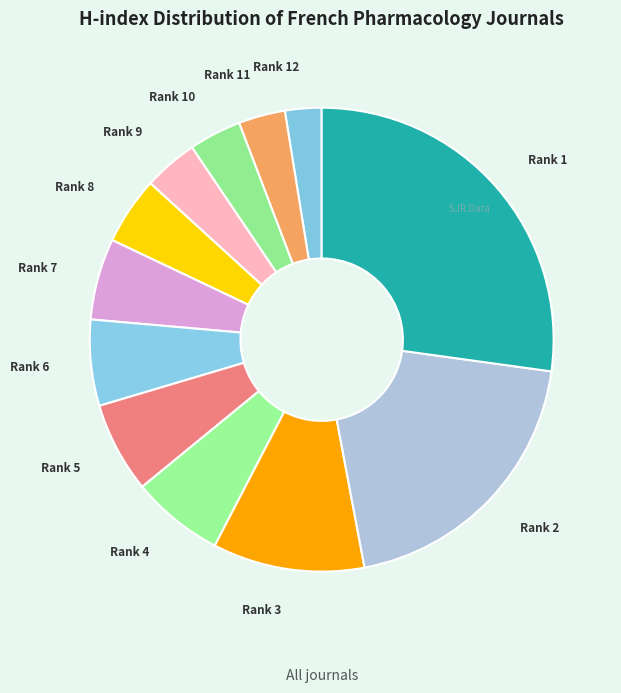

Approximately how many times larger is the value at Rank 5 compared to Rank 12?

2.5